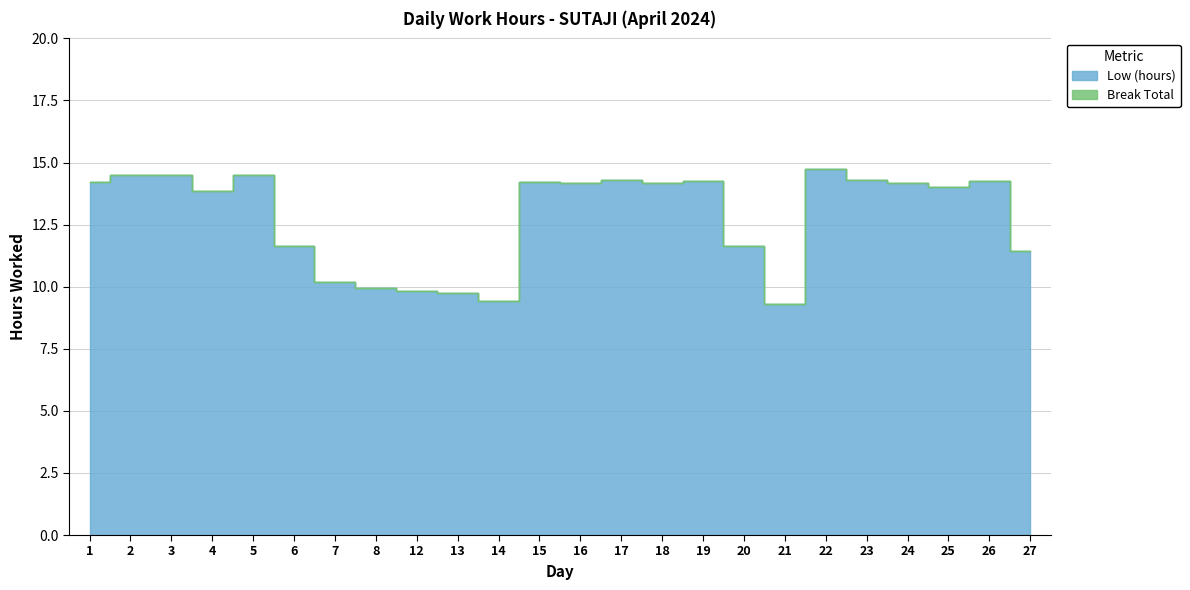

Which label corresponds to the largest value in the chart?

22